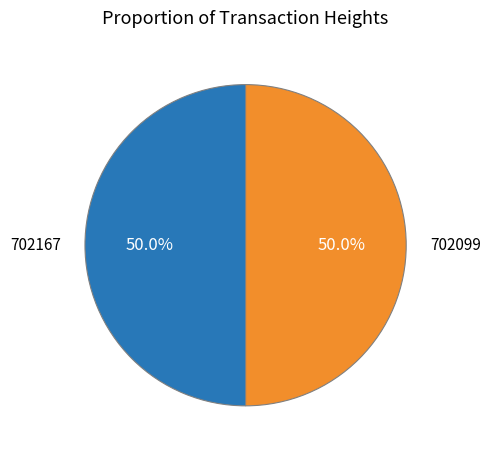

Approximately how many times larger is the value at 702099 compared to 702167?

1.0